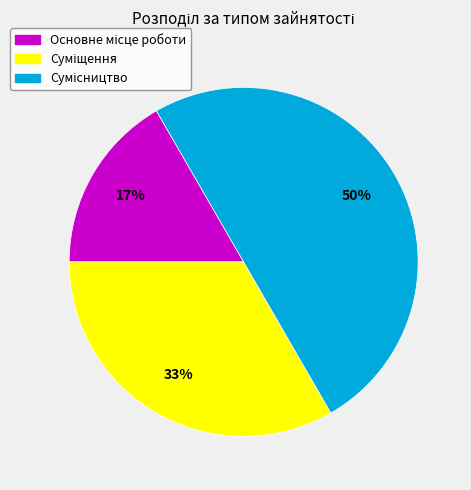

To the nearest percent, what is the average slice percentage?

33%